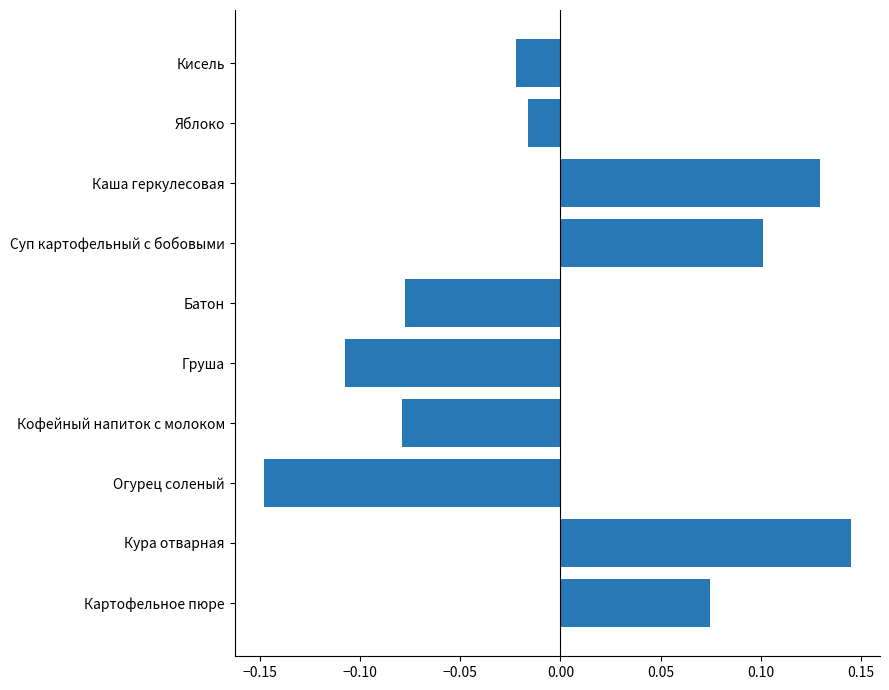

Which has a higher value, Картофельное пюре or Суп картофельный с бобовыми?

Суп картофельный с бобовыми